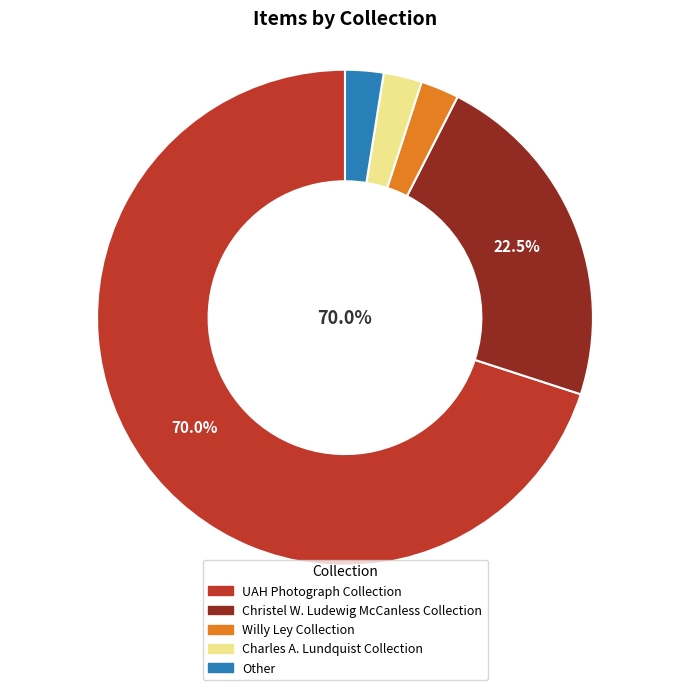

Is there any slice that represents more than half of the pie?

Yes